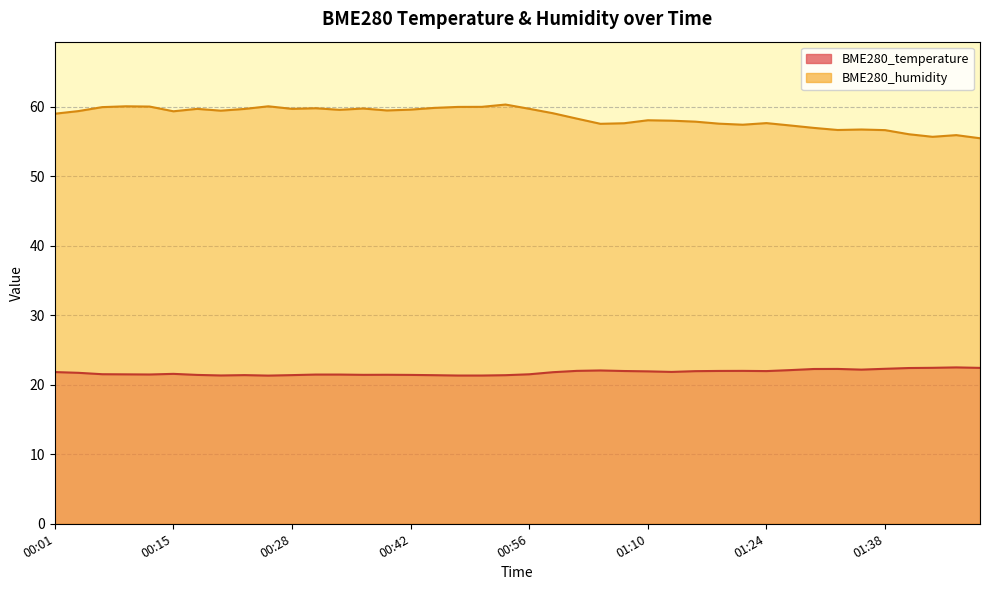

Rank the series by their maximum value, from lowest to highest.

BME280_temperature, BME280_humidity